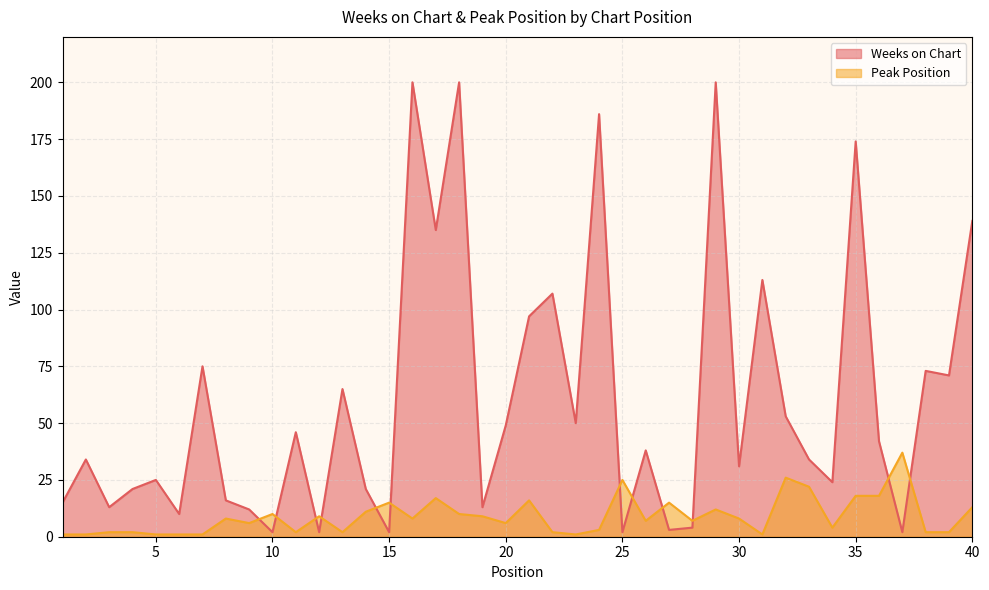

What is the spread (max minus min) of values at 34?

20